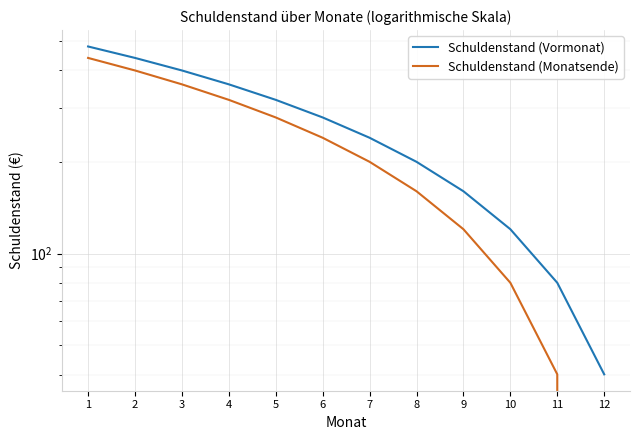

True or false: Schuldenstand (Vormonat) and Schuldenstand (Monatsende) intersect in this chart.

False